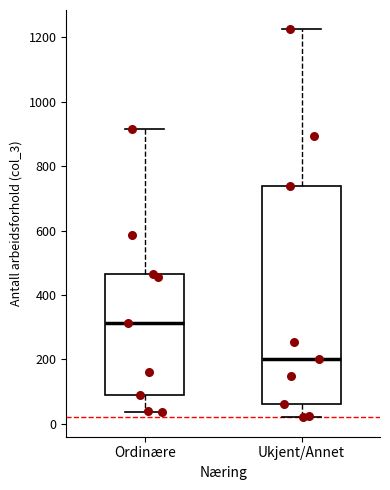

Which box's median line is the lowest?

Ukjent/Annet